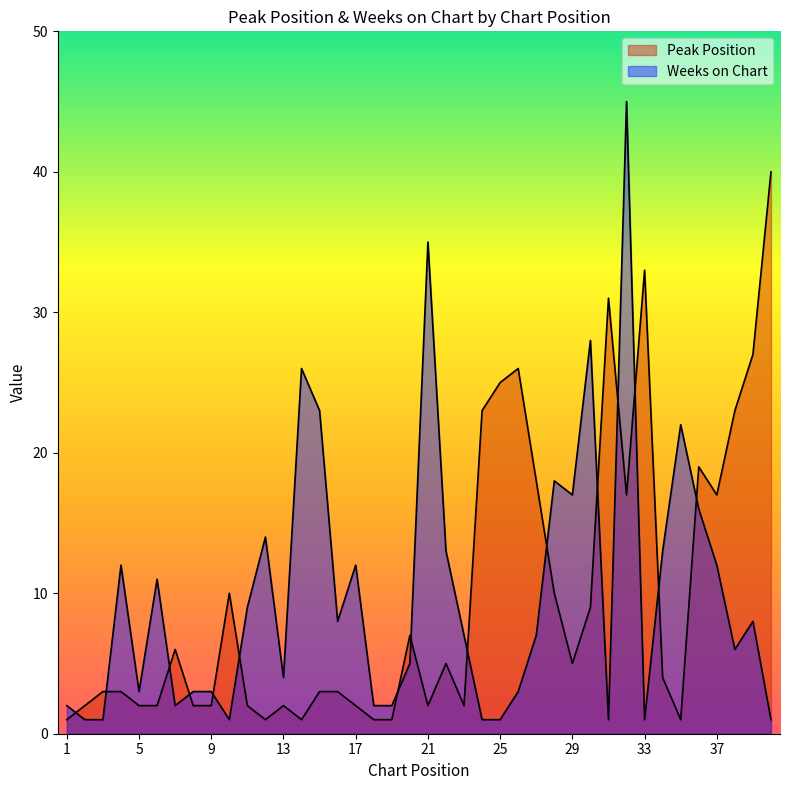

Reading right to left, extract all data points from this chart.

Peak Position: 40	27	23	17	19	1	4	33	17	31	9	5	10	18	26	25	23	2	5	2	7	1	1	2	3	3	1	2	1	2	10	2	2	6	2	2	3	3	2	1
Weeks on Chart: 1	8	6	12	16	22	13	1	45	1	28	17	18	7	3	1	1	7	13	35	5	2	2	12	8	23	26	4	14	9	1	3	3	2	11	3	12	1	1	2